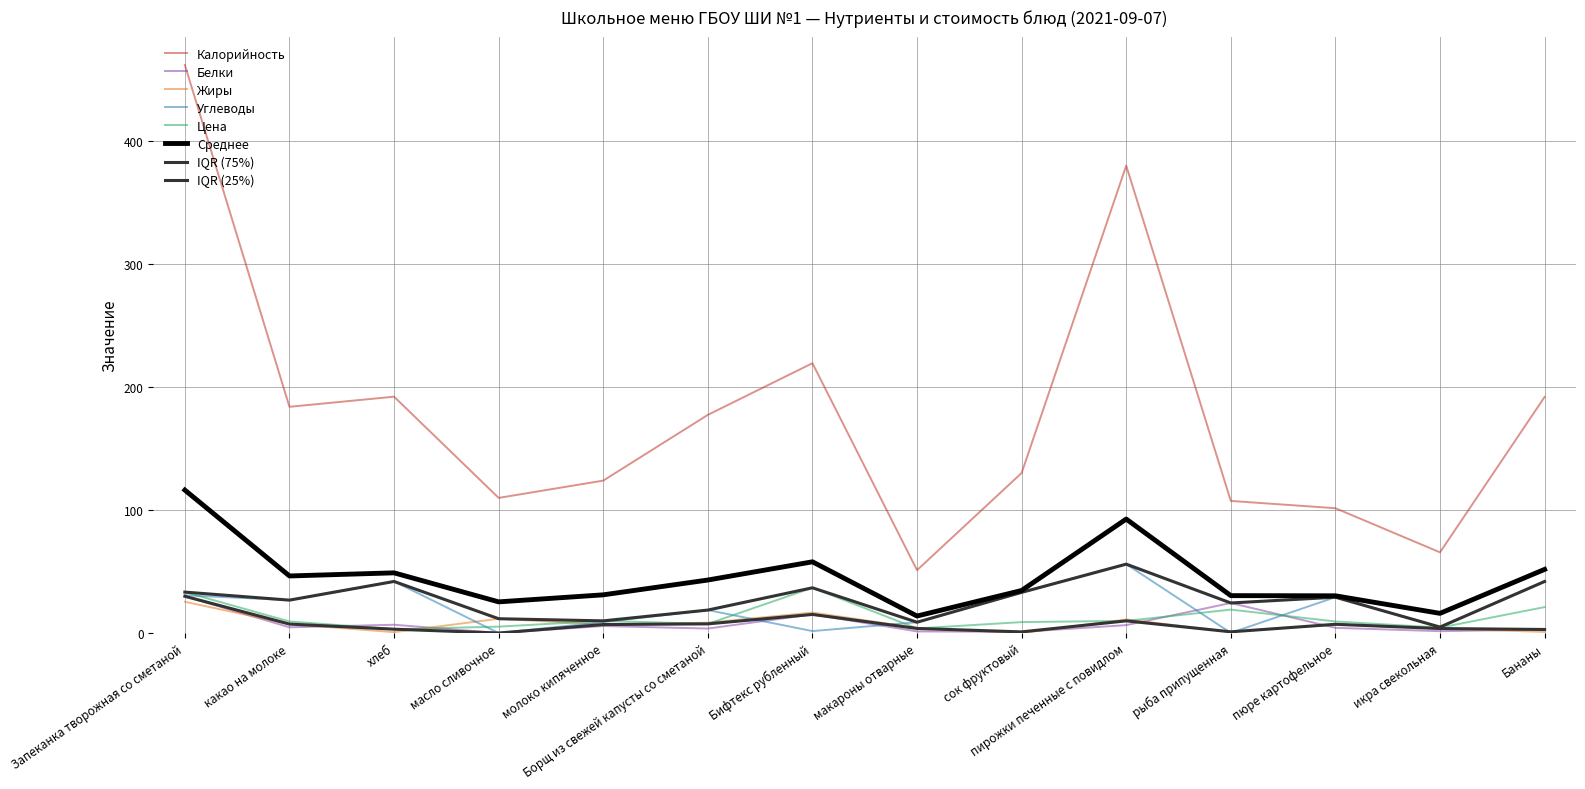

At which category is the sum across all series the highest?

Запеканка творожная со сметаной